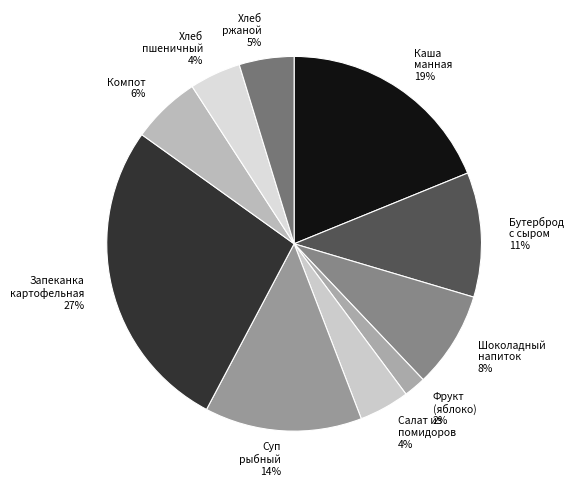

What is the smallest slice in the pie chart?

Фрукт (яблоко) 2%